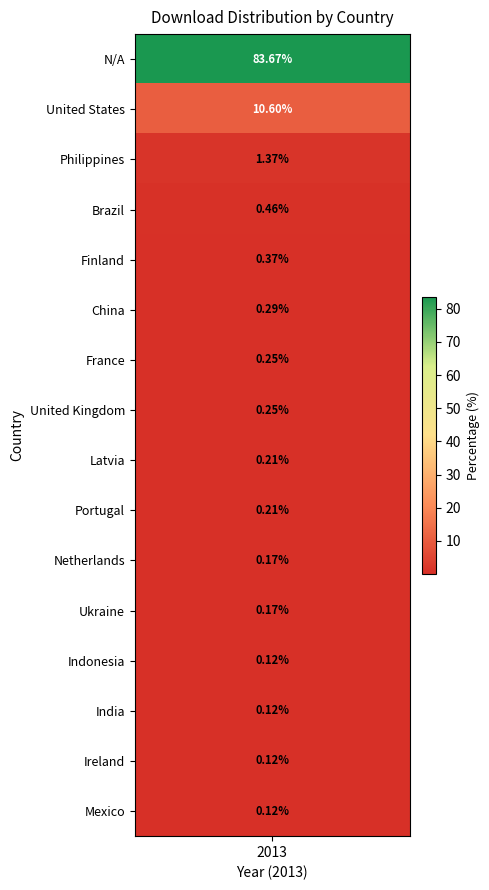

What is the smallest value displayed?

0.1